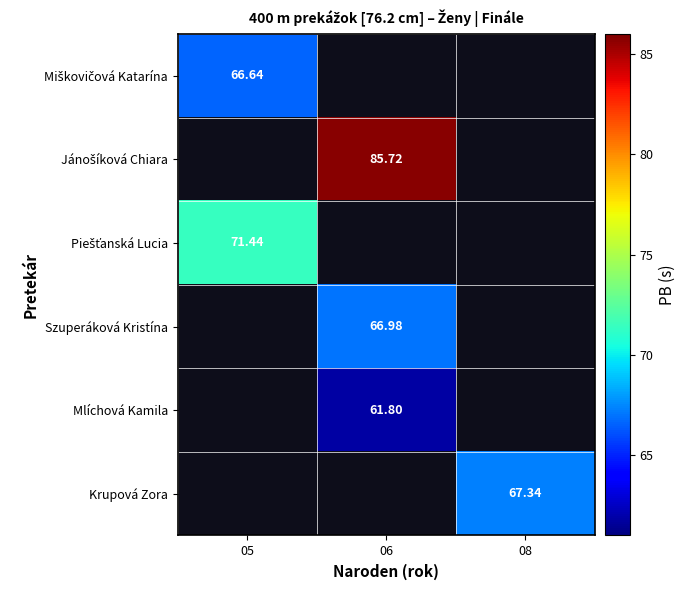

What is the lowest value of the Piešťanská Lucia series?

71.4